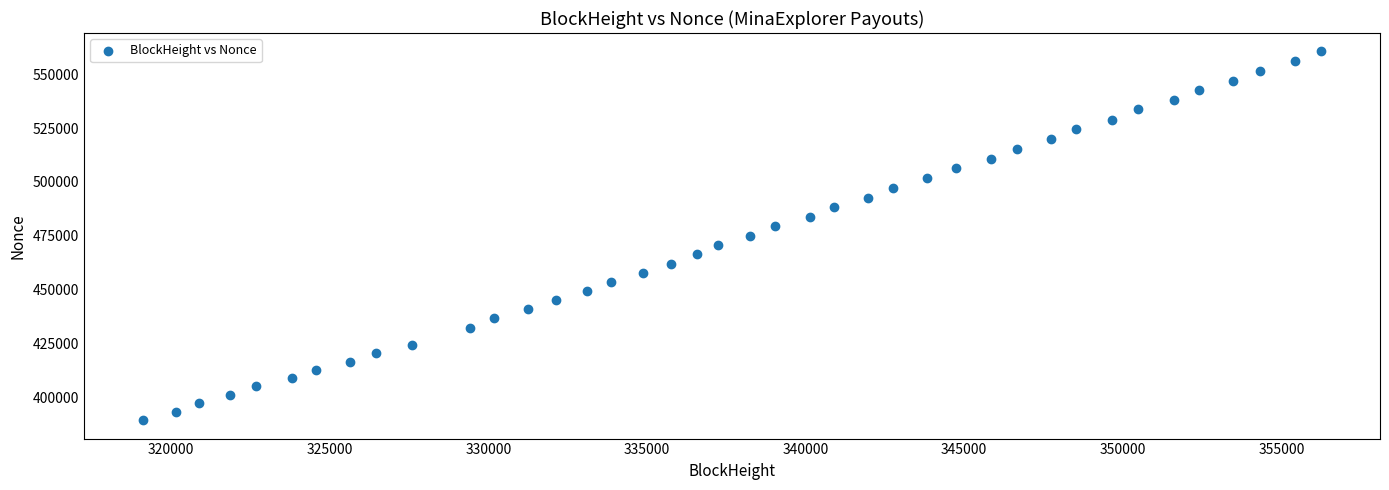

What is the range of X values (max minus min)?

37148